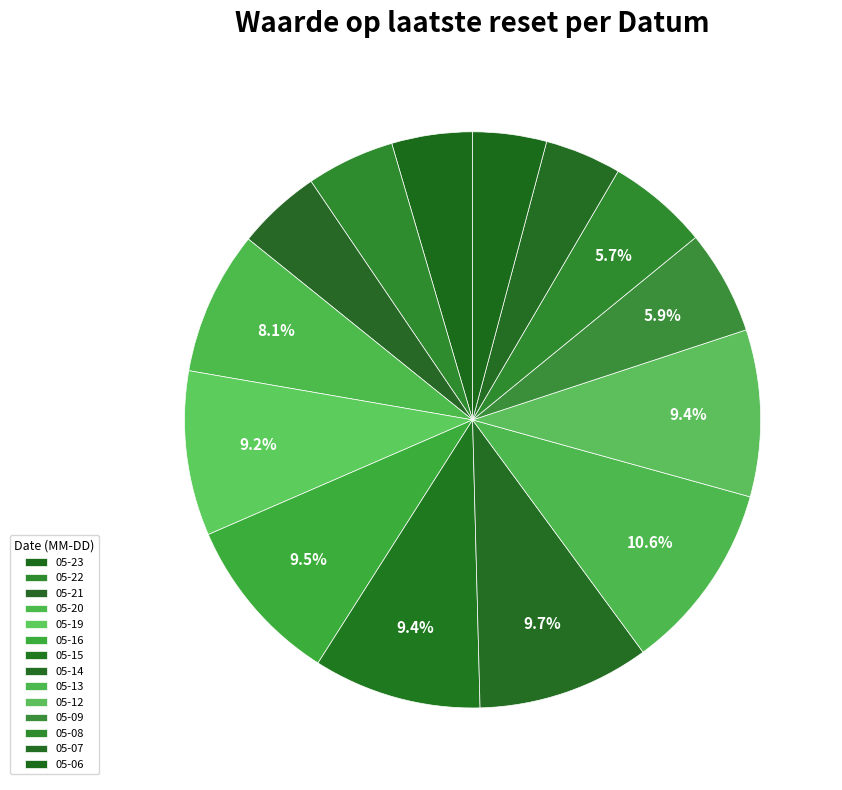

How many segments does this pie chart have?

14